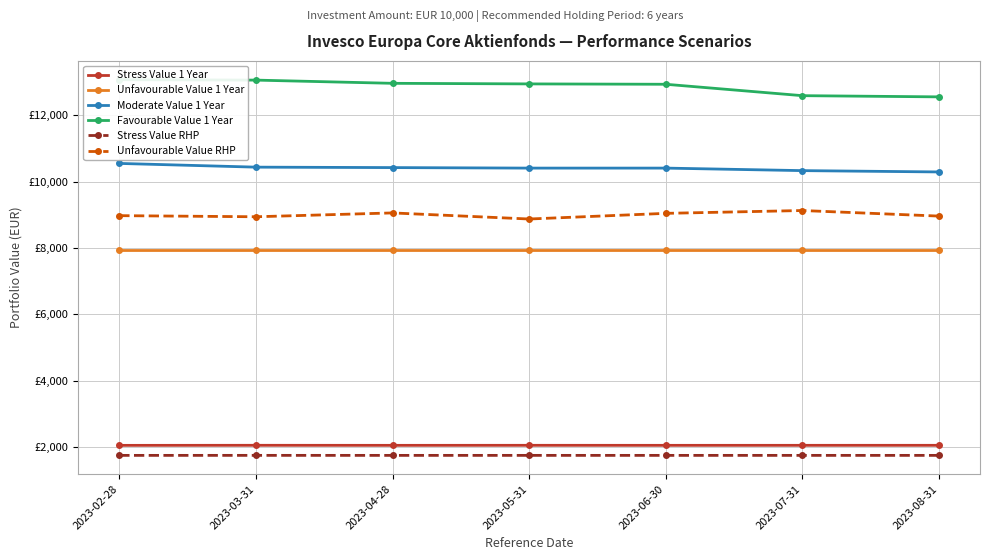

True or false: Moderate Value 1 Year has a value of 10427.7 at 2023-04-28.

True